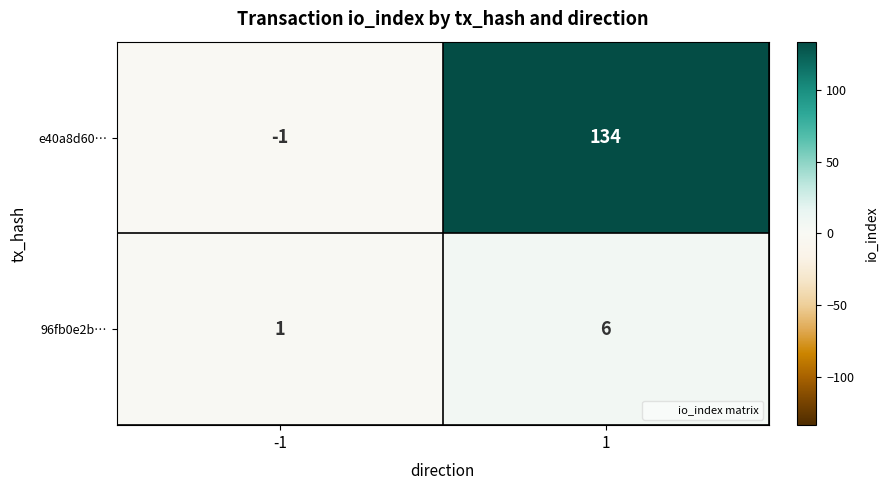

Rank the series at -1 from lowest to highest value.

e40a8d60…, 96fb0e2b…